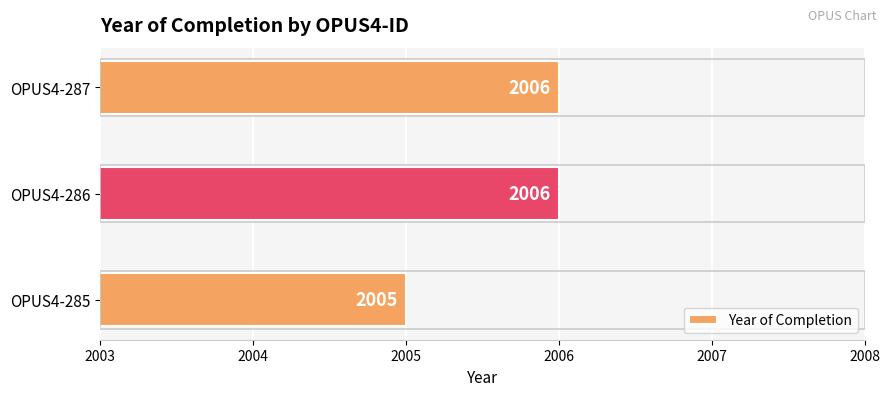

Reading top to bottom, extract all data points from this chart.

2006	2006	2005